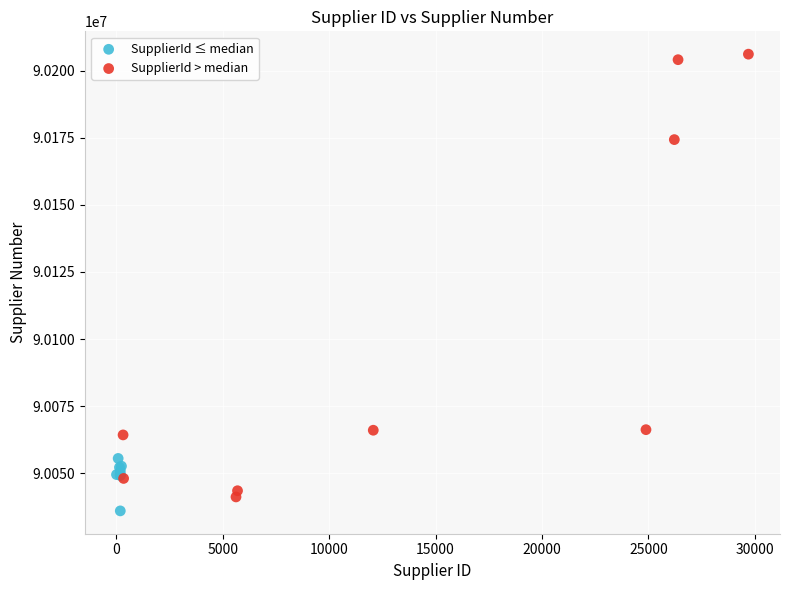

Which series reaches the minimum Y coordinate?

SupplierId ≤ median